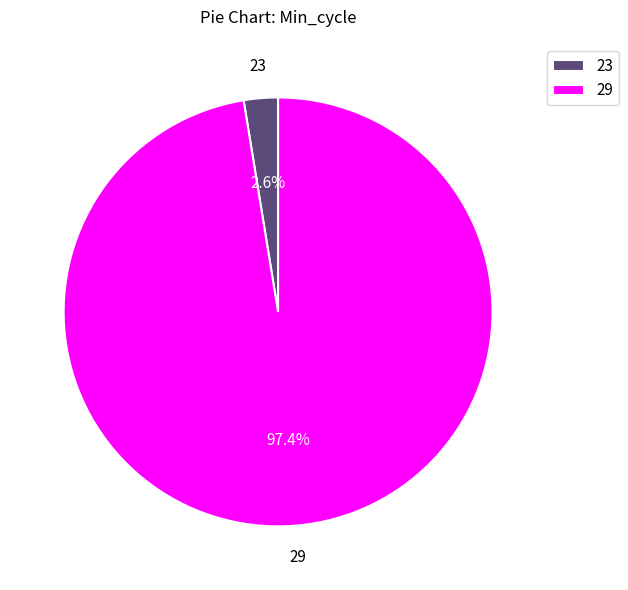

Count the number of slices in the pie.

2